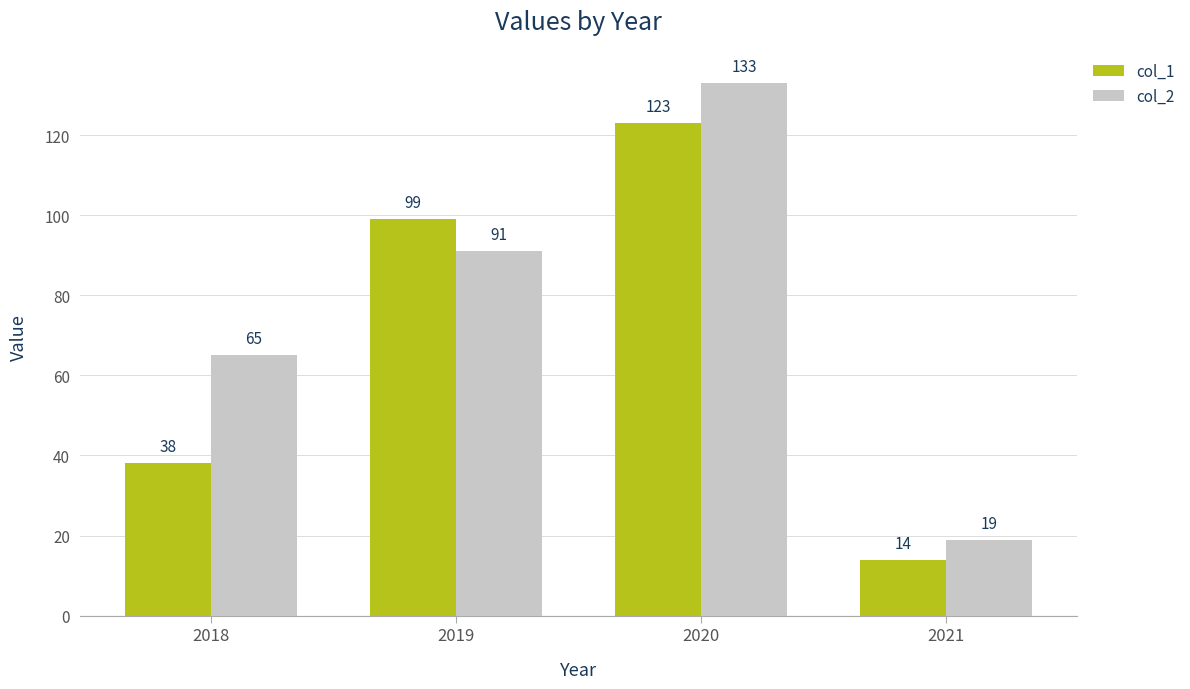

Which category has the highest value in the col_2 series?

2020